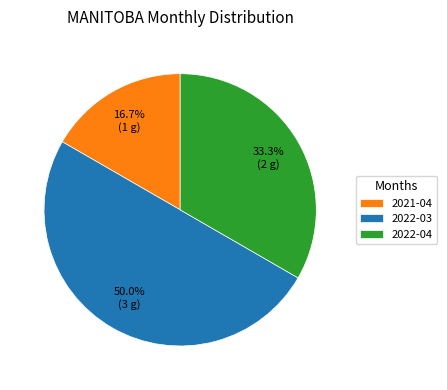

What percentage is the 2022-04 slice, to the nearest percent?

33%